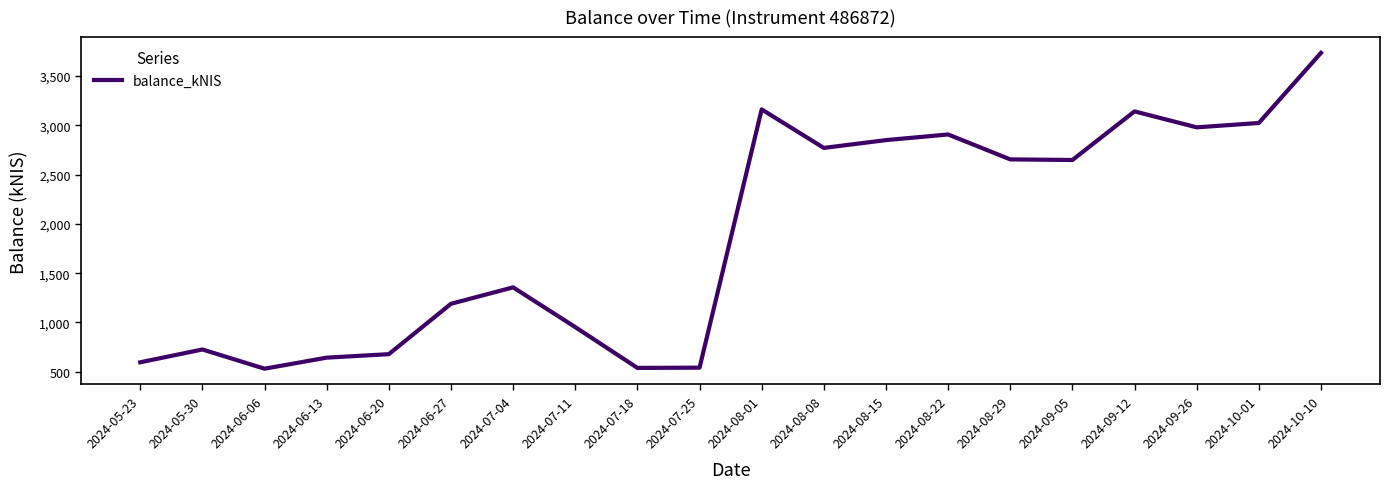

The value at 2024-05-23 is 980.0. True or false?

False